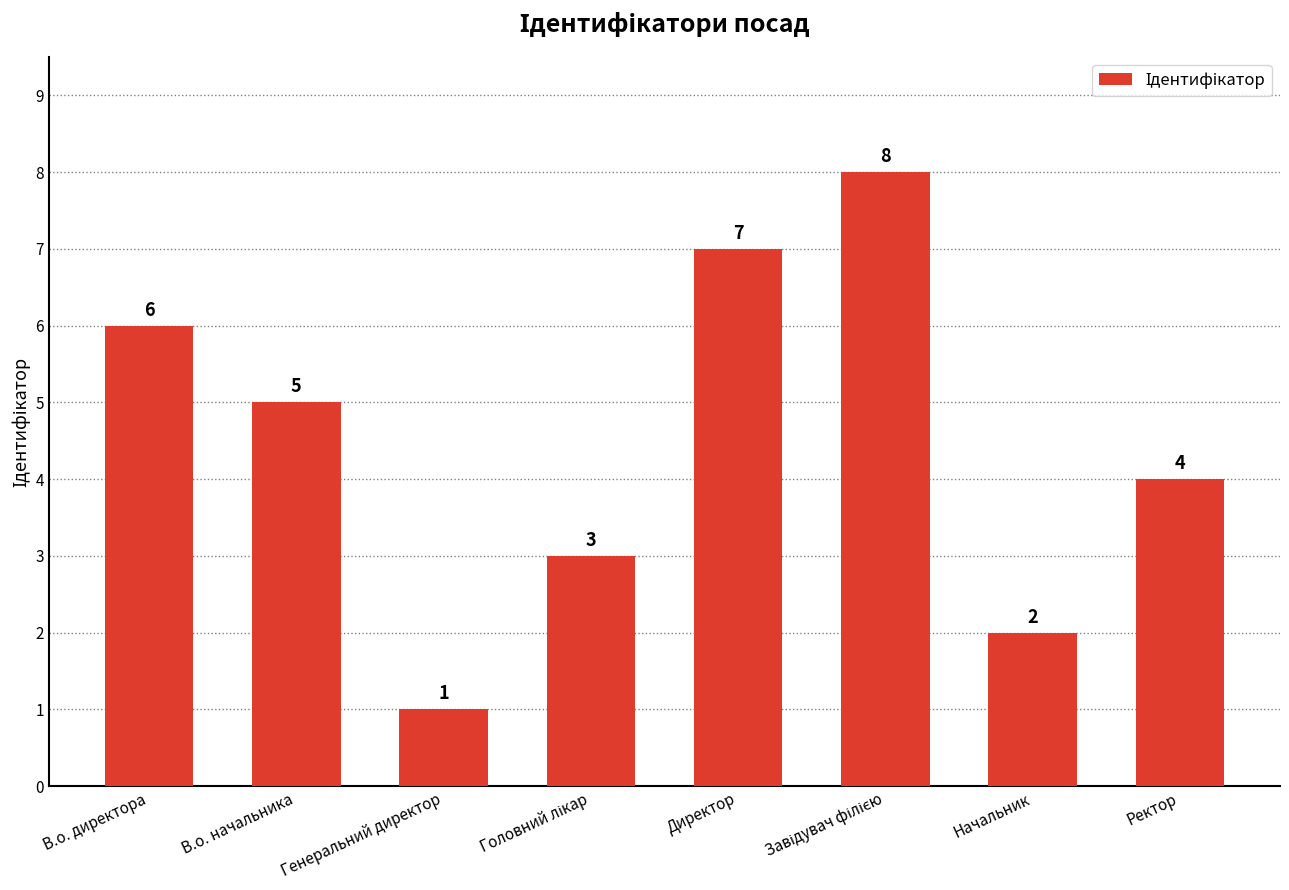

The value at Ректор is 2. True or false?

False